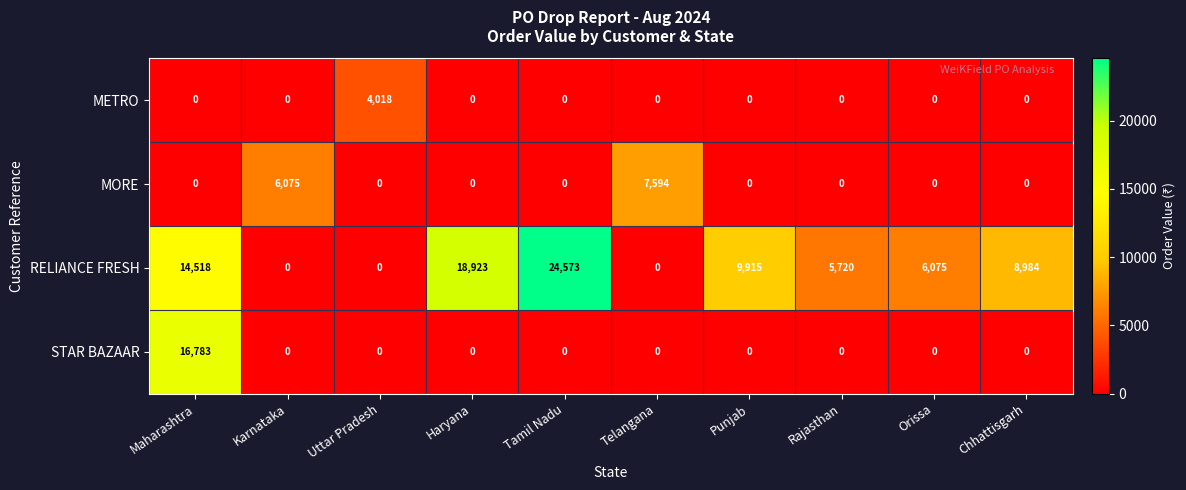

How many distinct data groups are displayed?

4